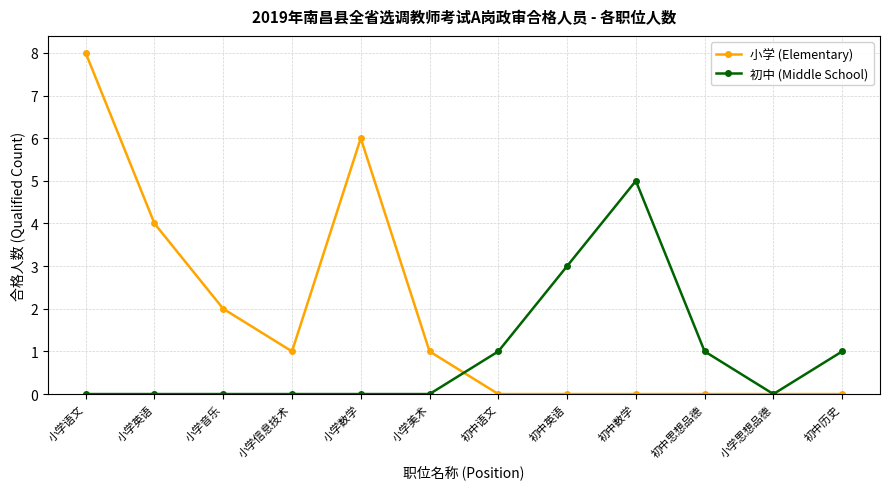

What is the average value of the 初中 (Middle School) series?

1